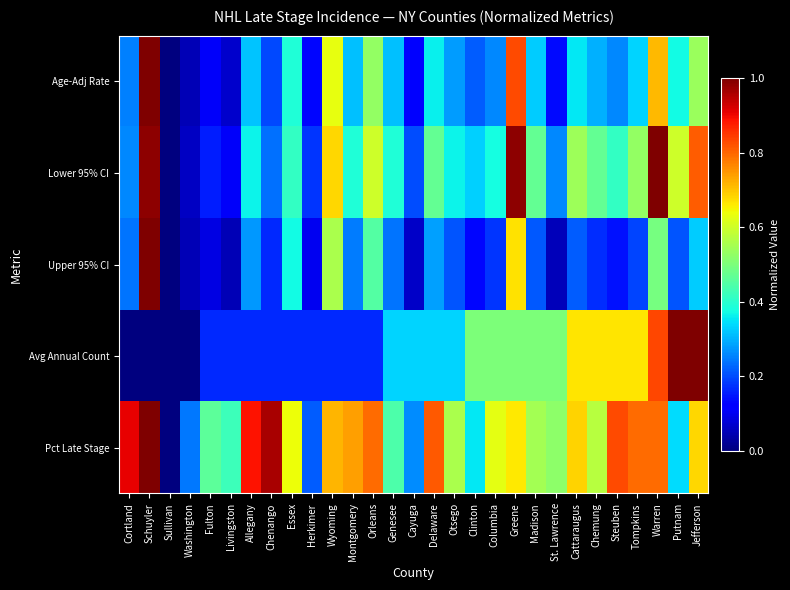

At how many categories does at least one series exceed 0?

28